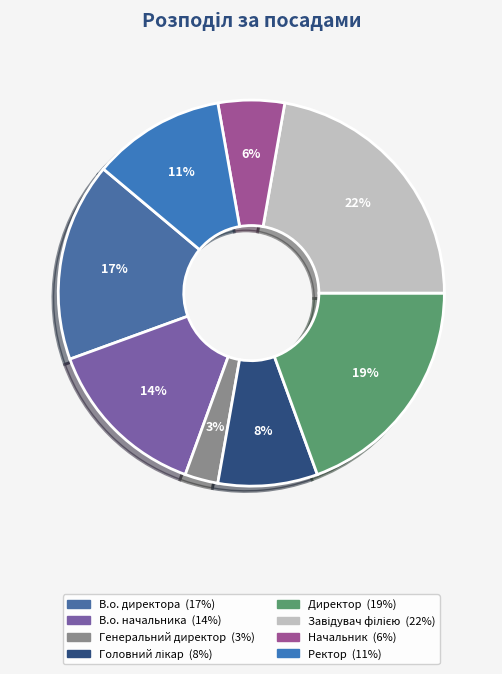

How many segments does this pie chart have?

8